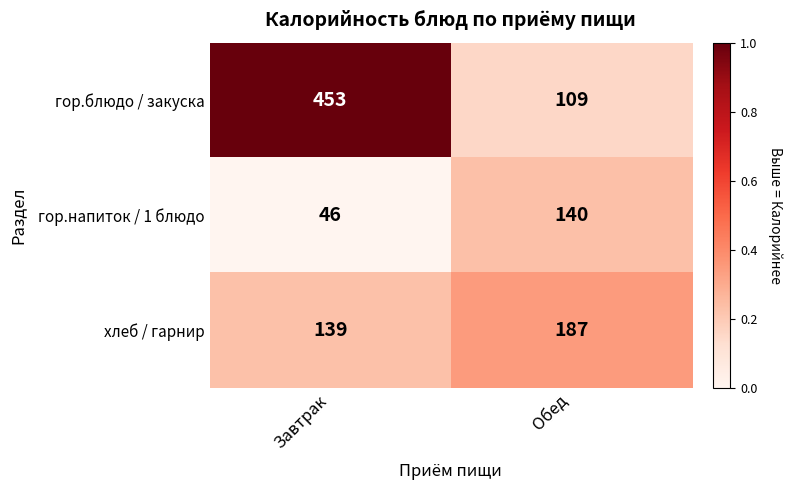

What is the total value across all series at Обед?

436